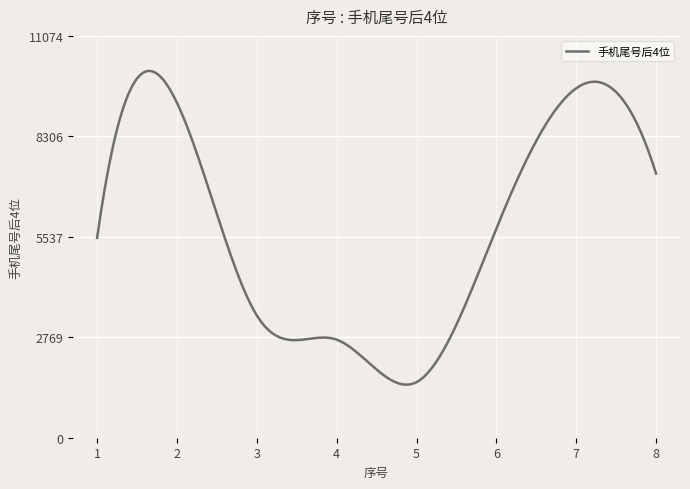

What is the smallest value displayed?

1463.0